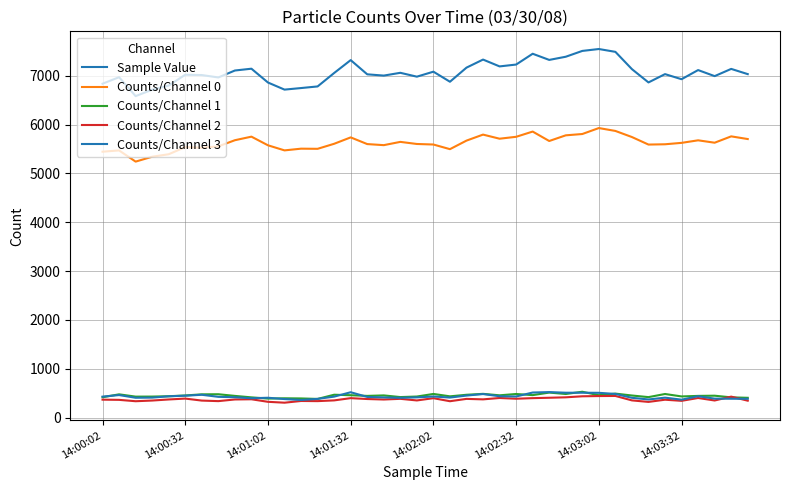

Reading left to right, extract all data points from this chart.

Sample Value: 6836	6969	6582	6713	6798	7019	7013	6964	7106	7143	6860	6715	6747	6780	7055	7319	7028	7002	7059	6980	7082	6876	7165	7330	7190	7228	7449	7323	7388	7507	7546	7488	7134	6862	7032	6928	7115	6991	7139	7032
Counts/Channel 0: 5444	5470	5241	5341	5392	5538	5525	5553	5679	5752	5575	5471	5506	5503	5606	5737	5600	5578	5645	5602	5591	5496	5671	5794	5710	5749	5856	5663	5779	5806	5928	5869	5744	5590	5596	5625	5677	5628	5758	5703
Counts/Channel 1: 418	477	430	431	438	454	477	479	445	415	390	396	393	383	469	459	445	455	421	432	485	436	468	487	457	484	461	513	484	530	459	492	453	420	484	434	445	449	415	406
Counts/Channel 2: 368	364	336	350	372	390	349	338	372	376	324	306	341	338	353	399	381	371	385	352	398	336	384	374	402	387	399	407	416	437	442	444	353	322	367	344	402	351	430	347
Counts/Channel 3: 430	462	407	410	437	449	468	426	418	397	407	380	361	384	430	520	424	414	406	415	433	411	452	483	438	433	514	523	510	510	508	485	406	372	409	368	438	389	387	385